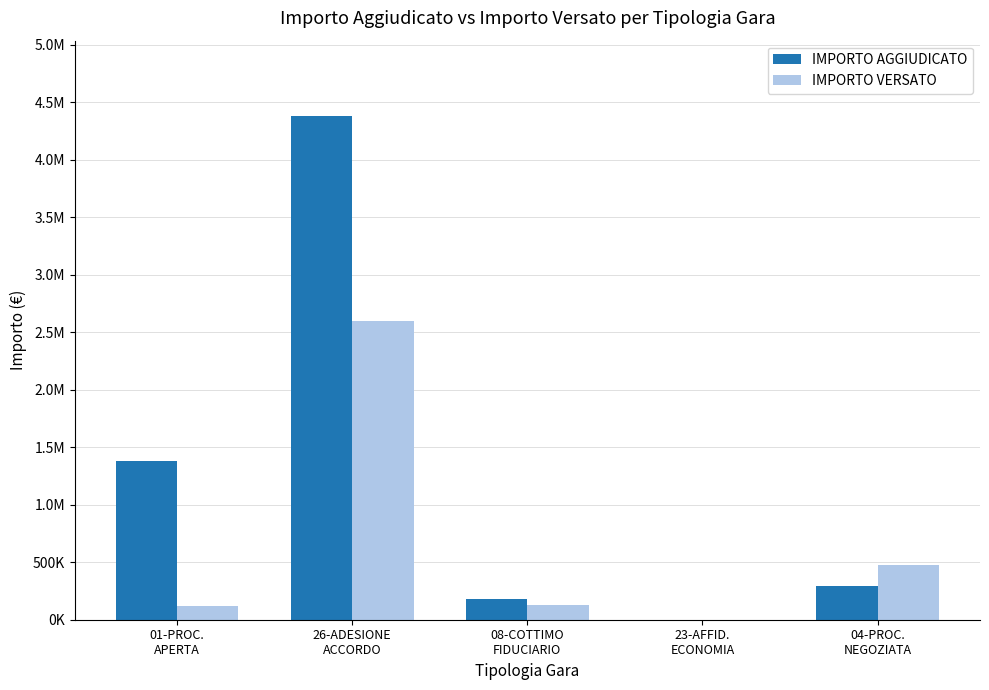

What is the average value of the IMPORTO VERSATO series?

664222.6